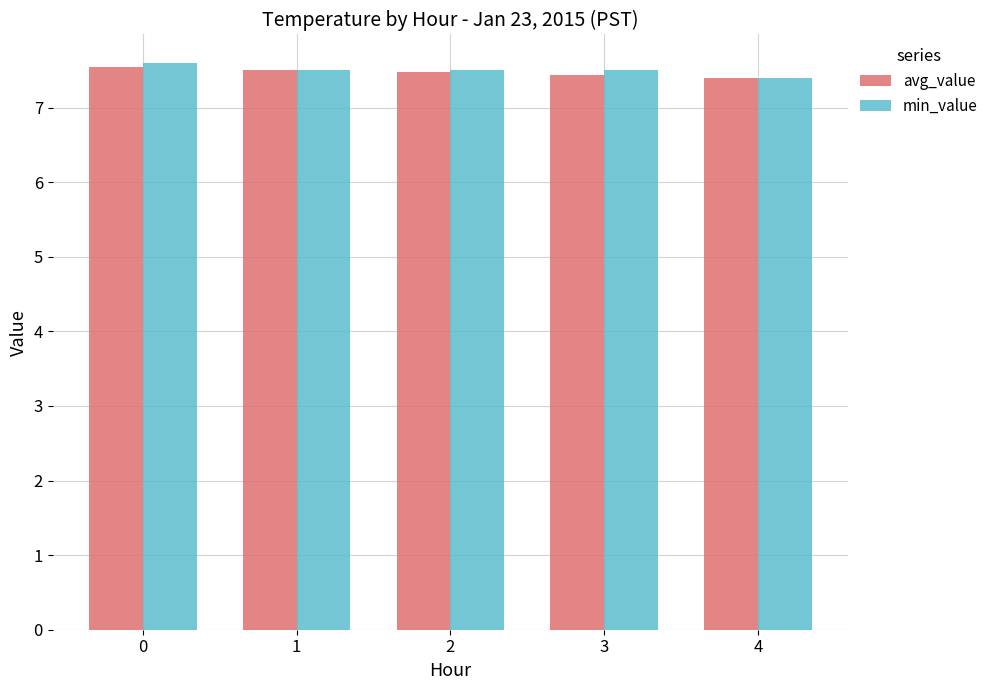

How many series are shown in this chart?

2